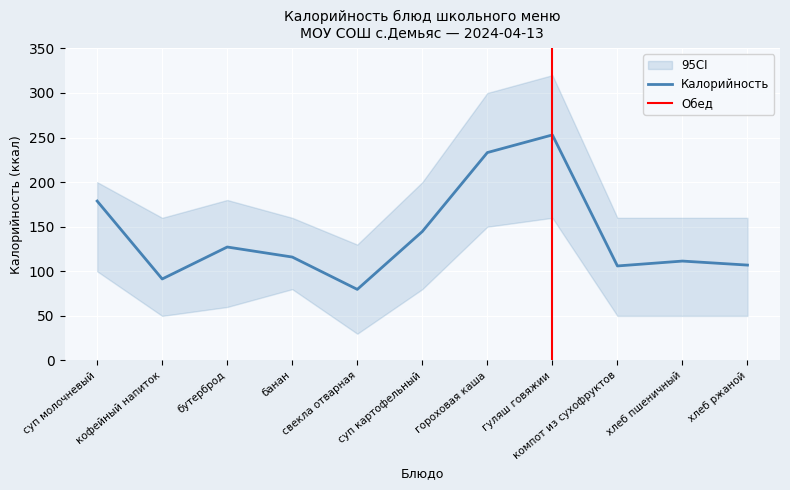

True or false: the data shows 107.0 at хлеб ржаной.

True